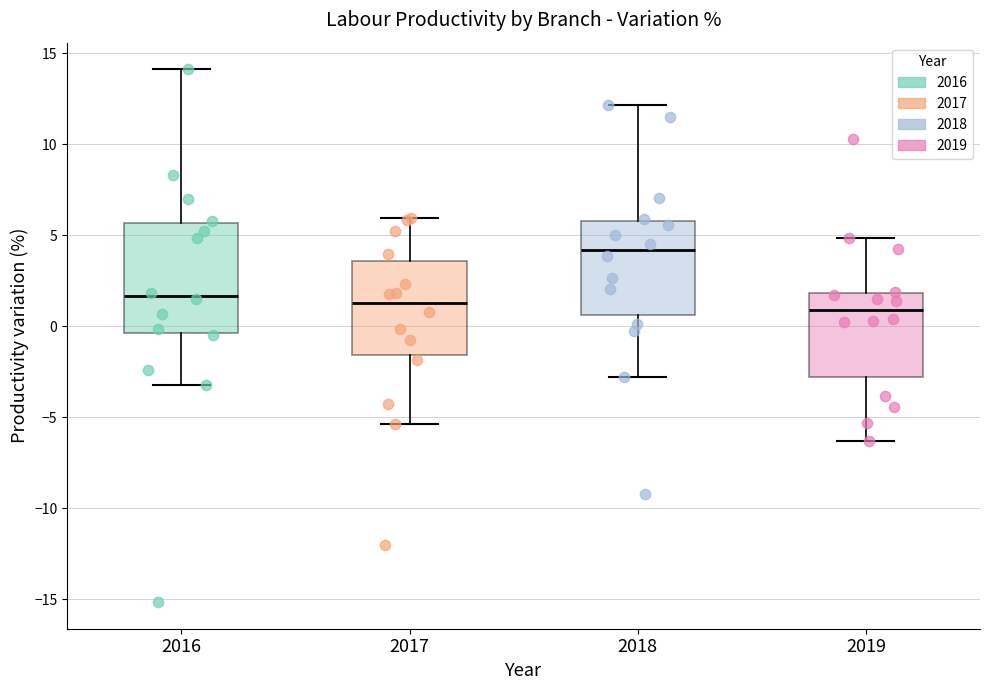

Reading left to right, read every box against the y-axis: the position of its median line, the range the box covers, and the ends of its whiskers. The values are not printed on the chart, so give them approximately, as read against the axis.

2016: median 1.5, box -0.5 to 5.5, whiskers -3.0 to 14.0
2017: median 1.5, box -1.5 to 3.5, whiskers -5.5 to 6.0
2018: median 4.0, box 0.5 to 6.0, whiskers -3.0 to 12.0
2019: median 1.0, box -3.0 to 2.0, whiskers -6.5 to 5.0